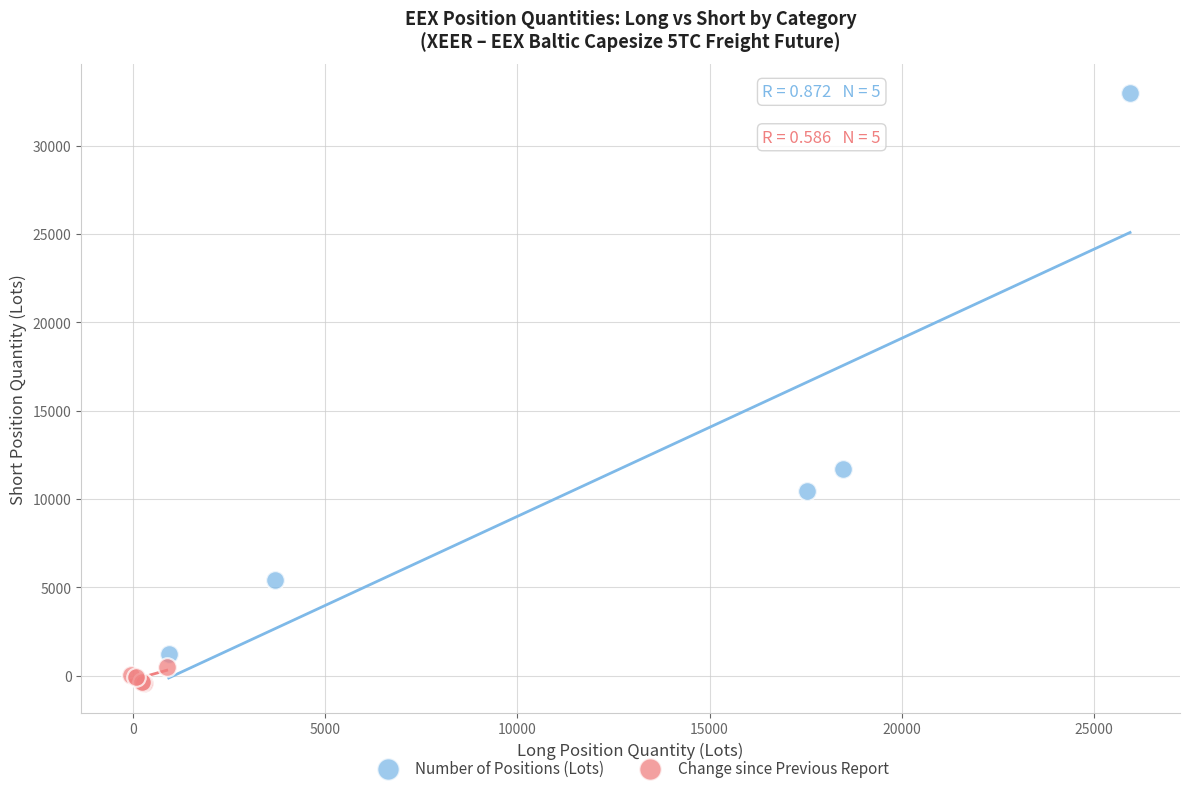

Which series reaches the minimum Y coordinate?

Change since Previous Report